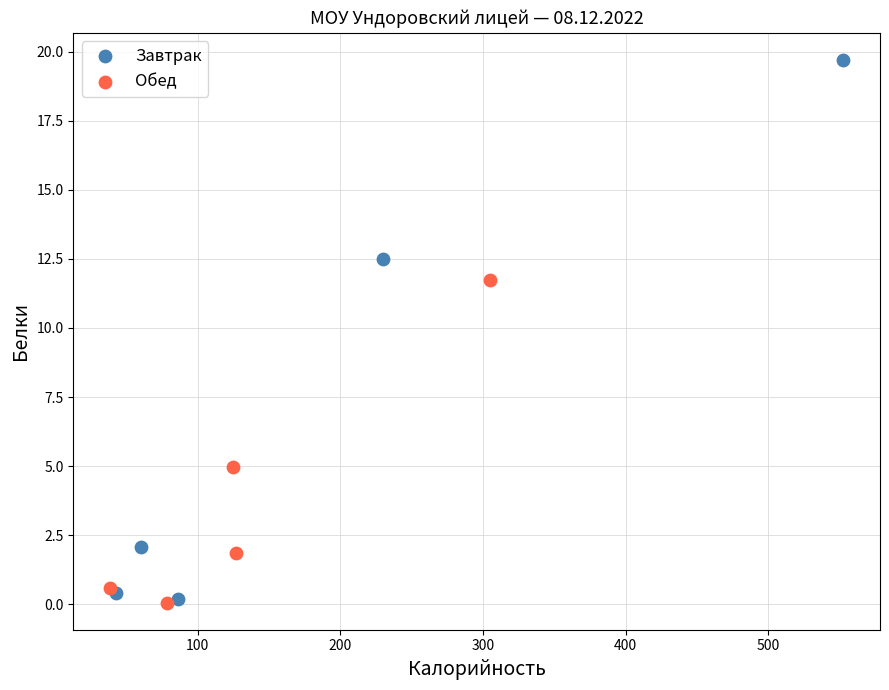

What are all the series names shown in the legend?

Завтрак, Обед